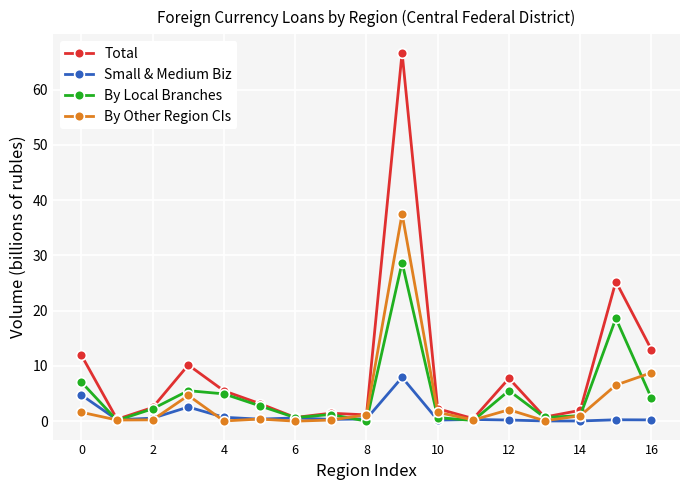

In By Other Region CIs, how many points are lower than both neighbors (excluding endpoints)?

5